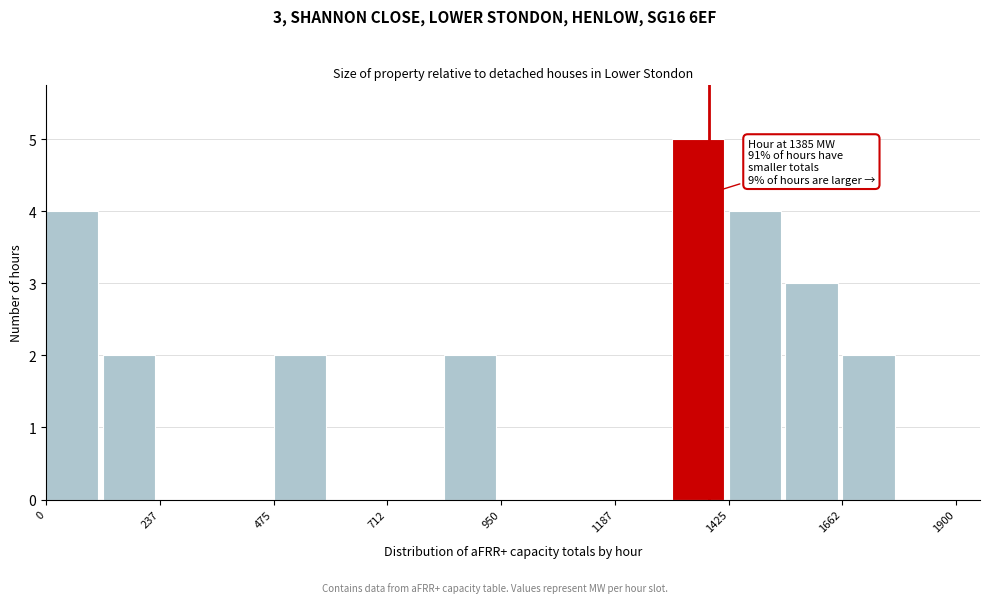

Around what value on the x-axis is the tallest bar? Give the approximate position of its centre, as read against the axis.

1350